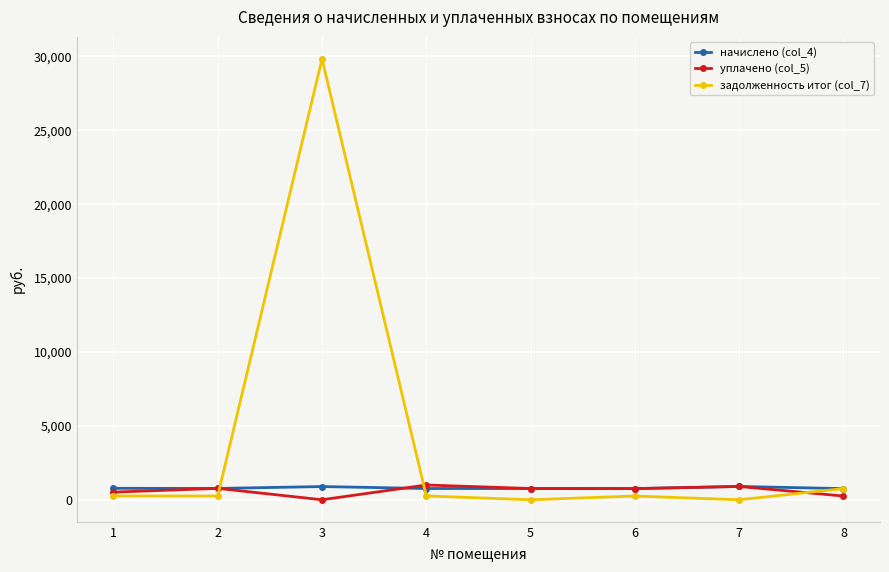

What is the difference between the highest and lowest values at 1?

516.2